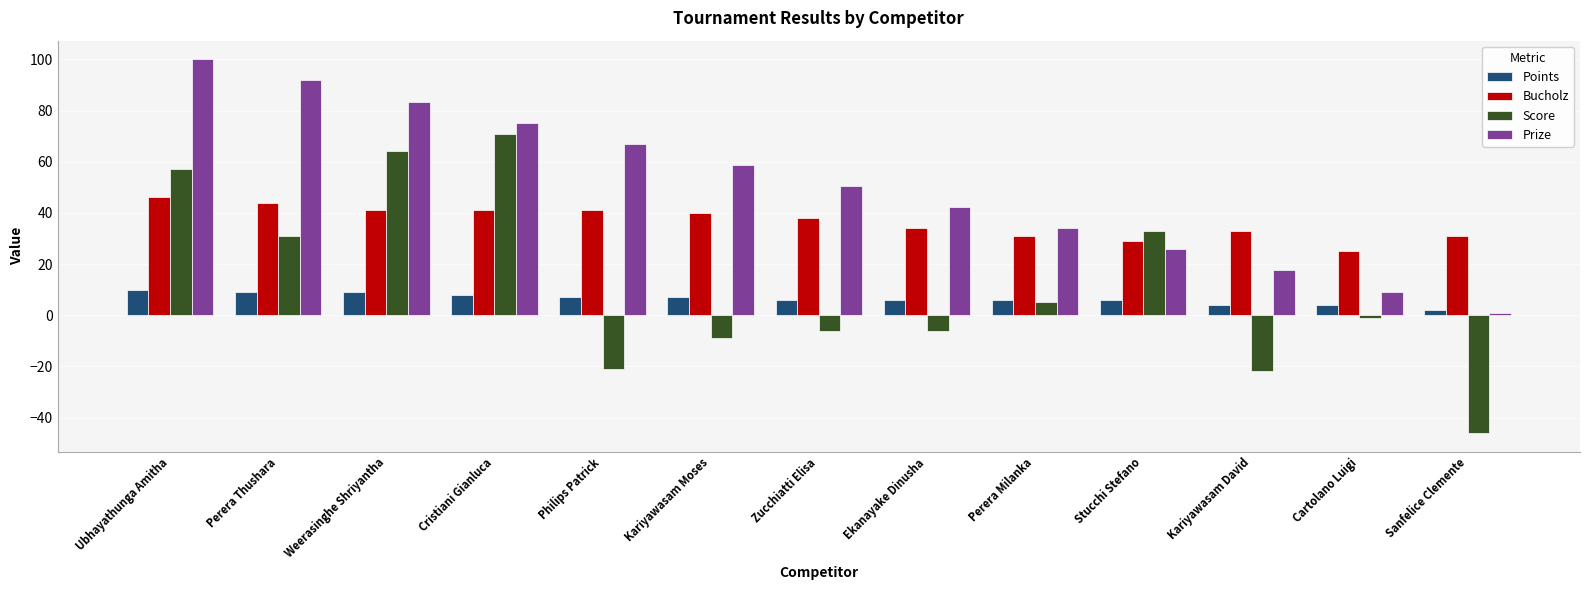

The Bucholz series shows 29.0 at Stucchi Stefano. True or false?

True